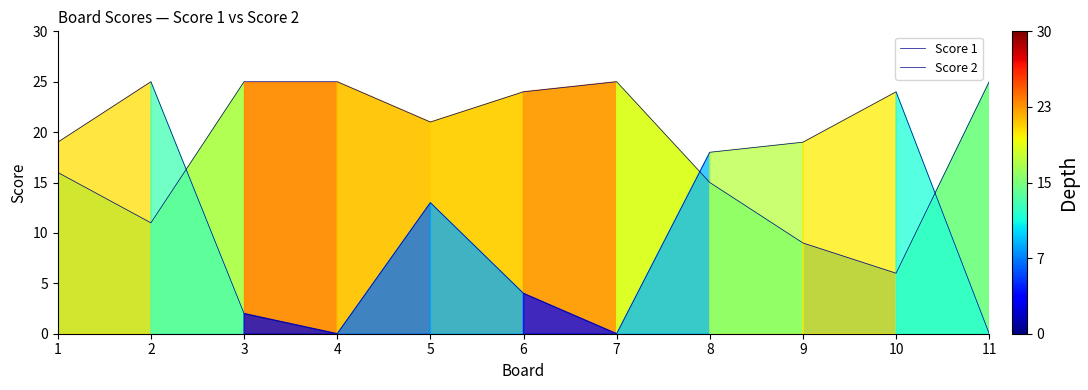

Does the chart display data point markers on the line(s)?

No